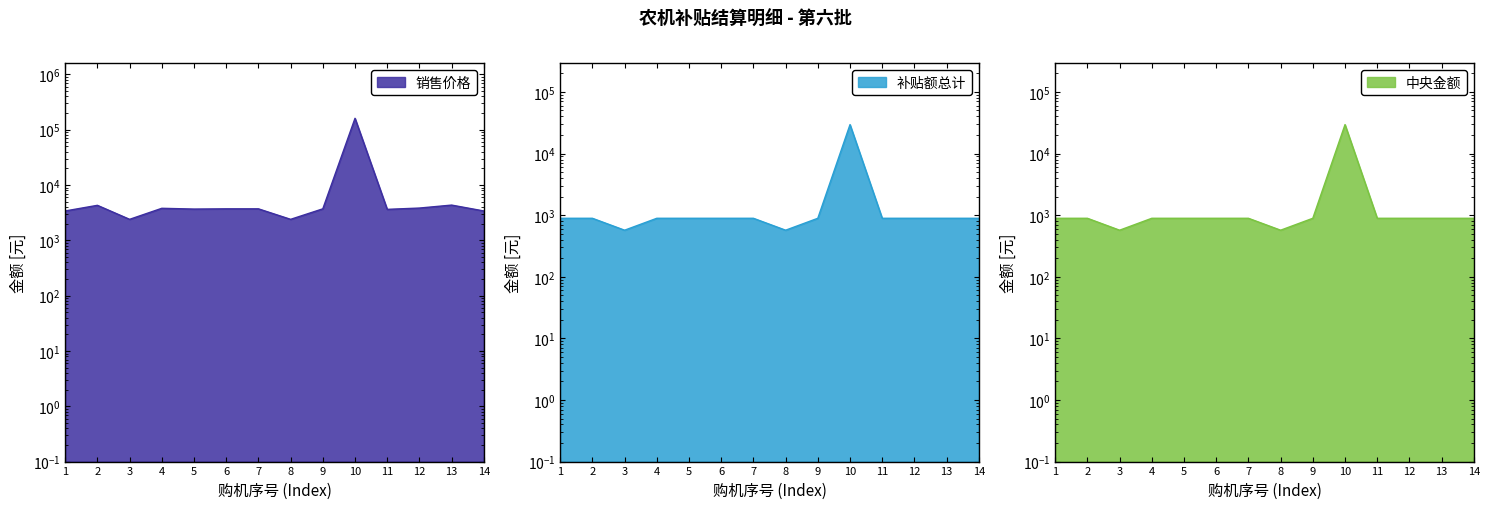

Between 3 and 6, which series saw the biggest shift?

销售价格